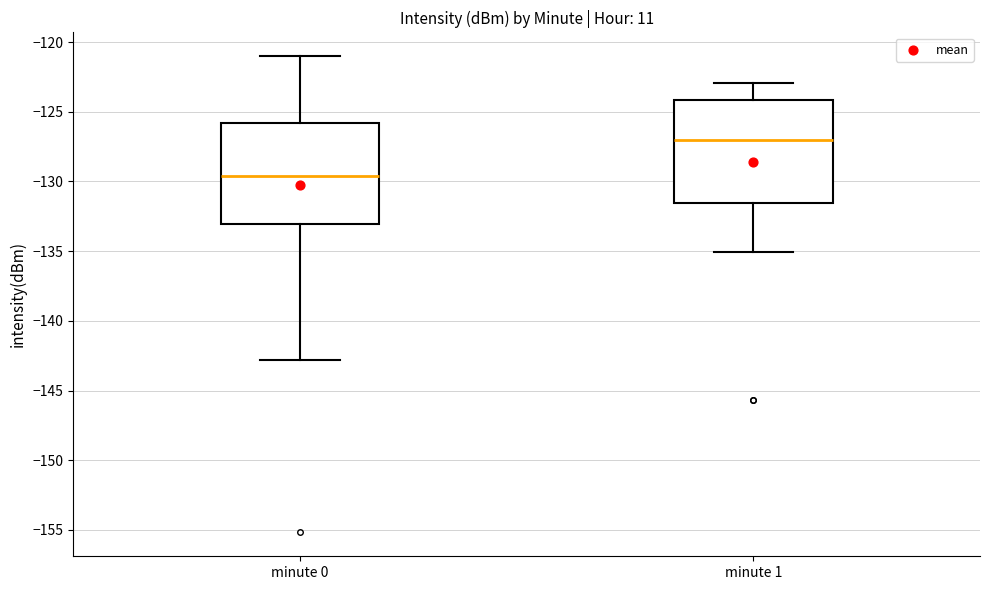

Where is the upper edge of the box for minute 0 on the y-axis? The values are not printed on the chart, so give them approximately, as read against the axis.

-126.0